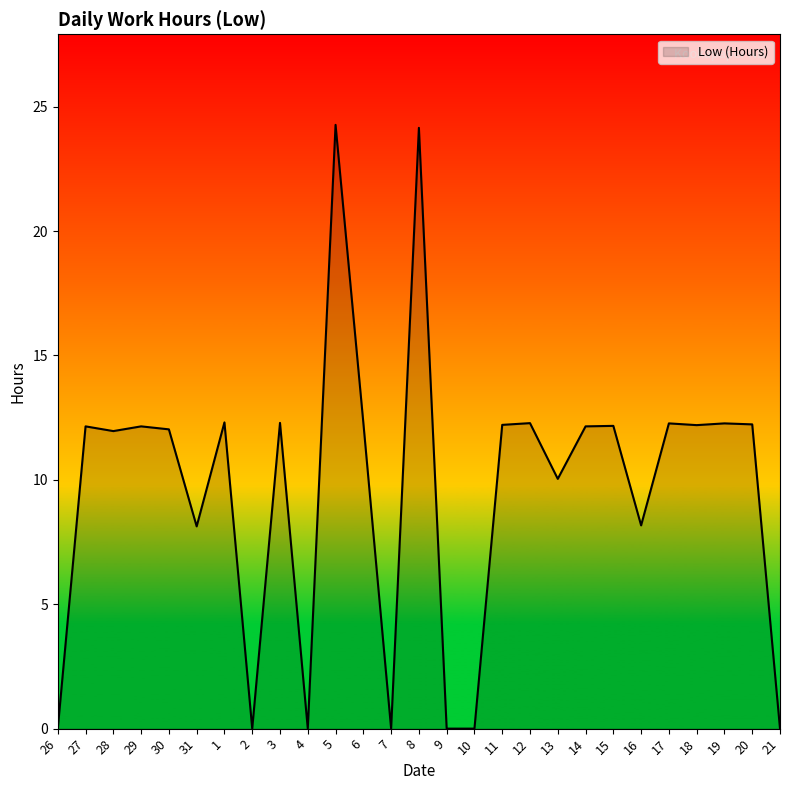

What is the average value?

9.5